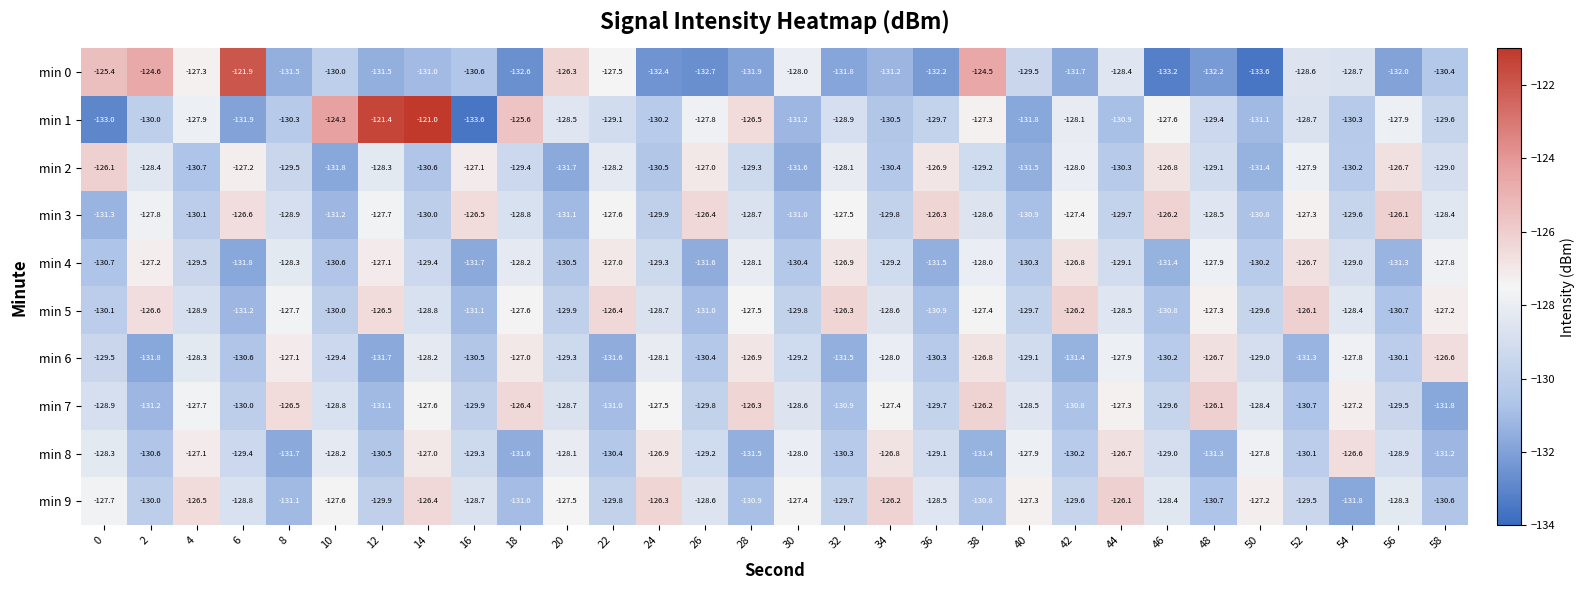

Rank the categories by min 9 value from highest to lowest.

44, 34, 24, 14, 4, 50, 40, 30, 20, 10, 0, 56, 46, 36, 26, 16, 6, 52, 42, 32, 22, 12, 2, 58, 48, 38, 28, 18, 8, 54